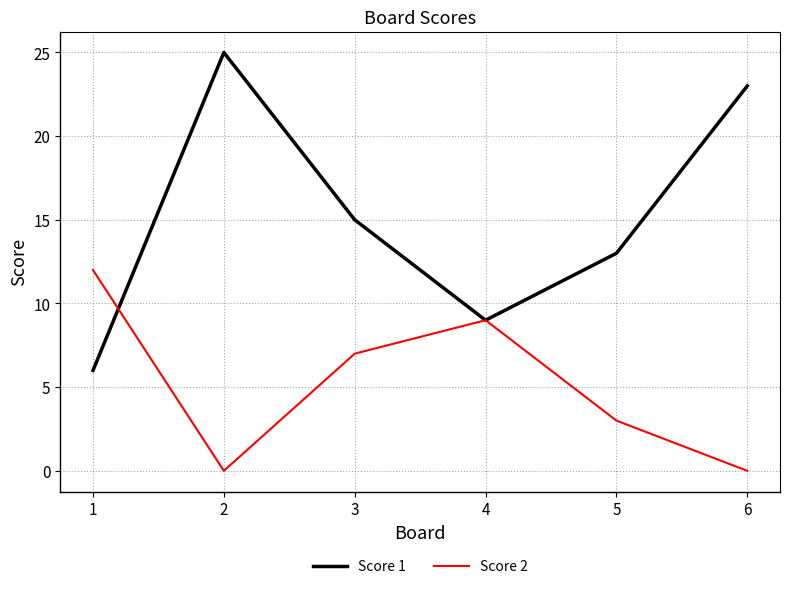

What is the difference between the second highest and second lowest values in the Score 2 series?

9